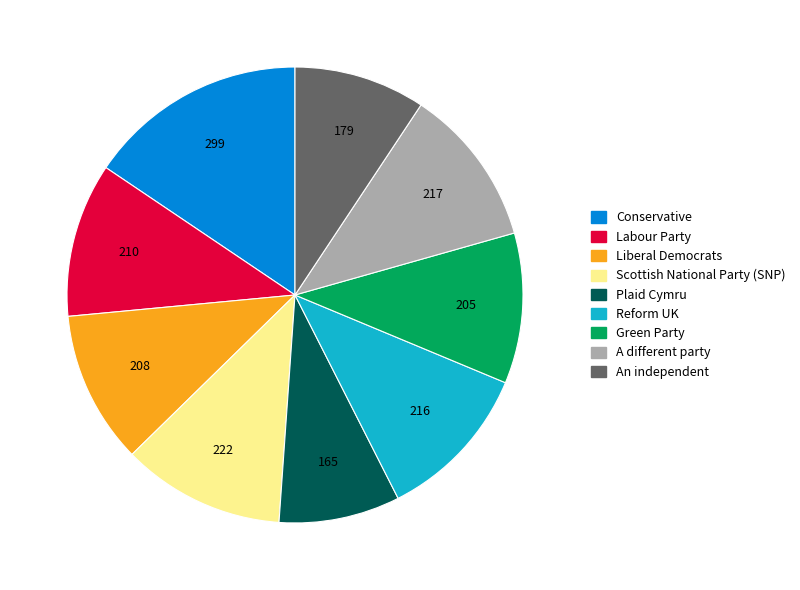

Which slice is the smallest?

Plaid Cymru